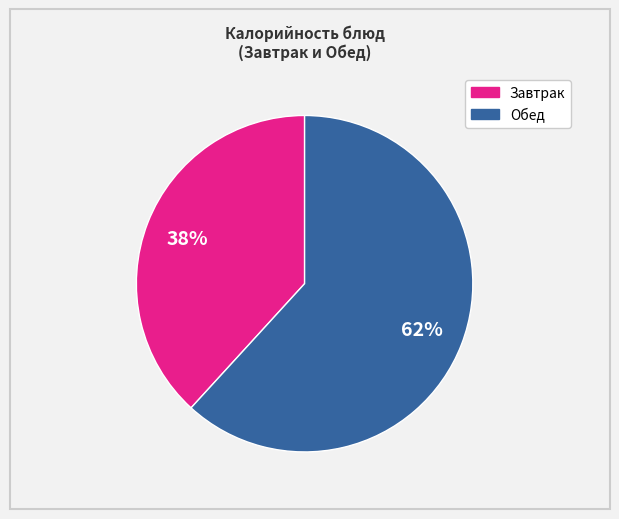

Is there a majority slice in this chart?

Yes